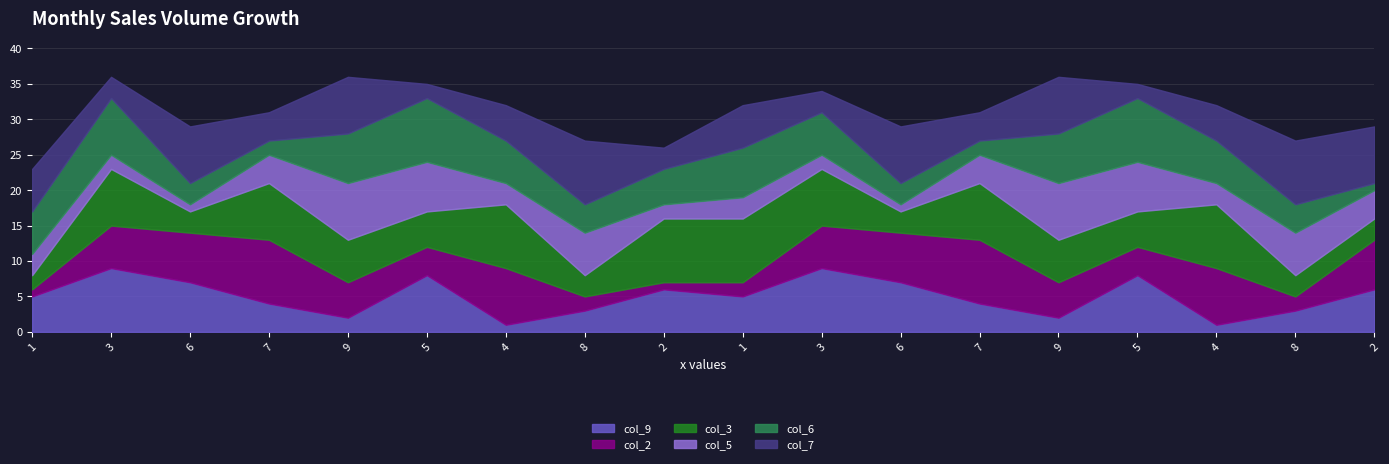

Which series ends up on top after the final intersection of col_7 and col_2?

col_7